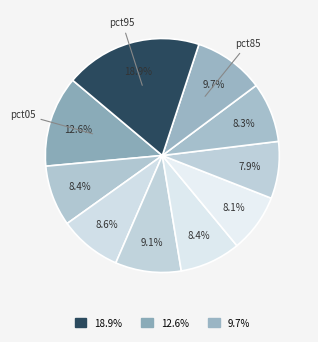

Which slice is the smallest?

pct65